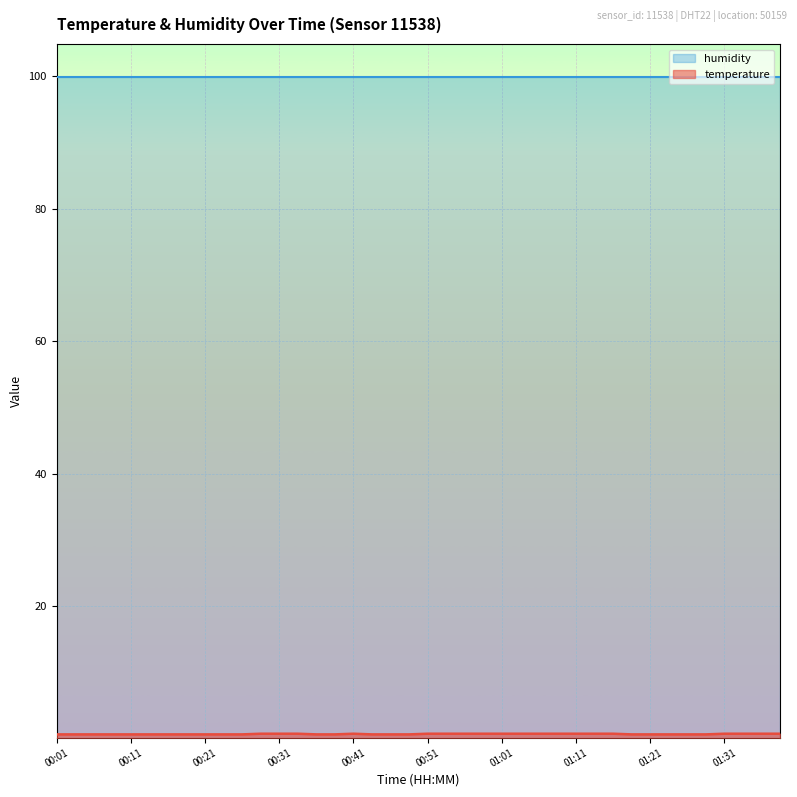

Between 01:21 and 00:48, which is larger?

01:21